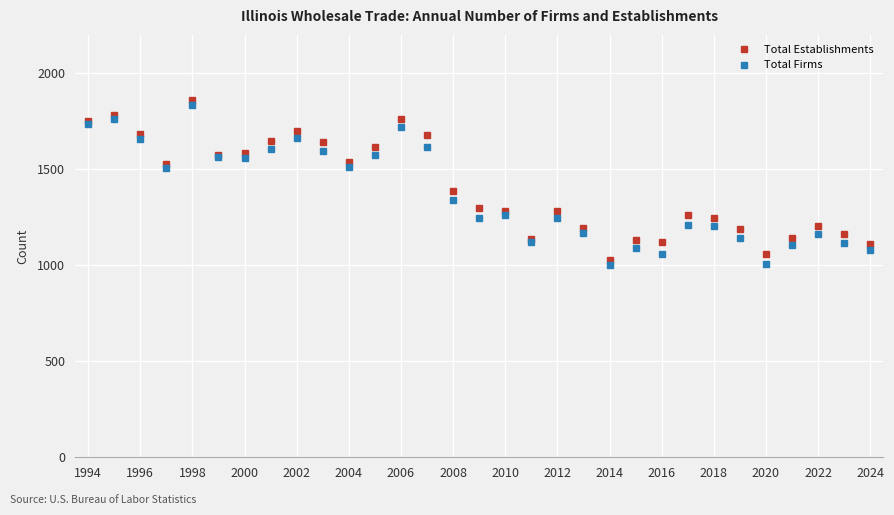

True or false: Total Firms has more than 2 points higher than both neighbors.

True